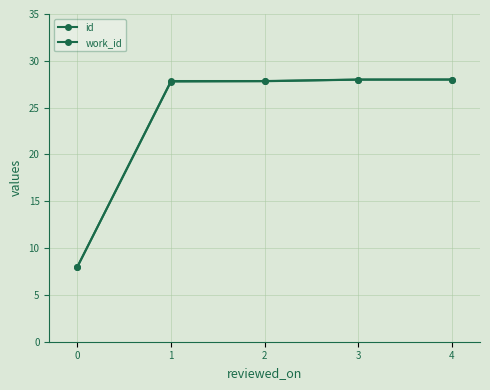

How many data points in id are above 27?

4